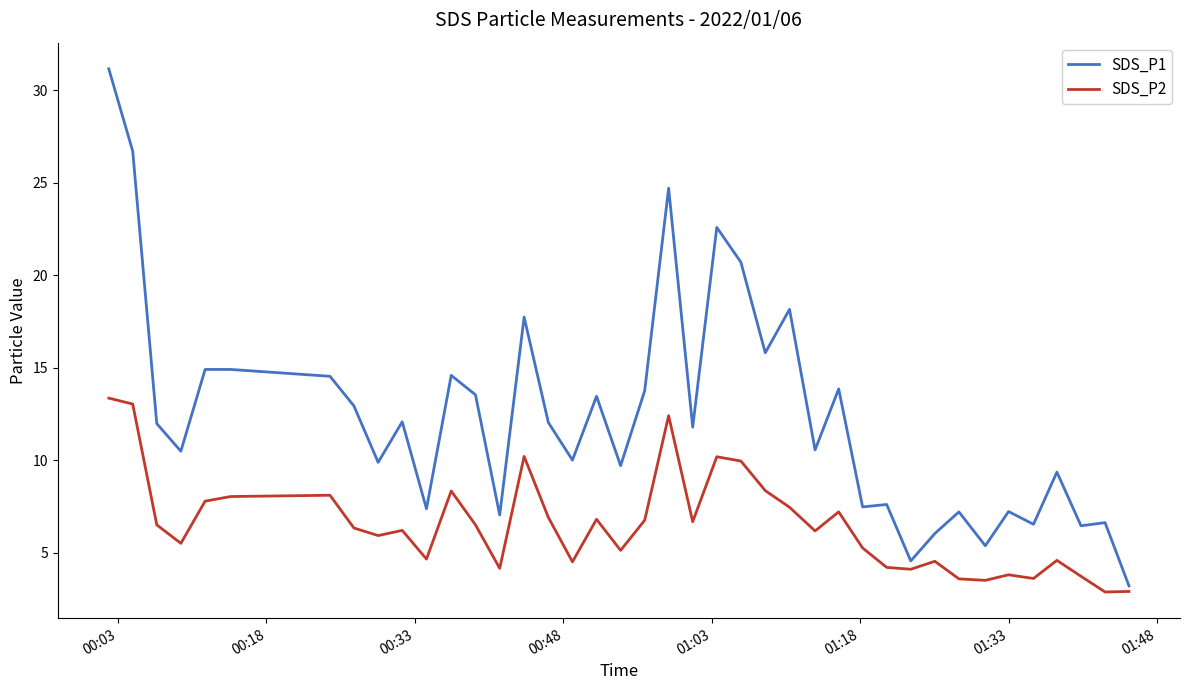

At how many categories does at least one series exceed 30?

1